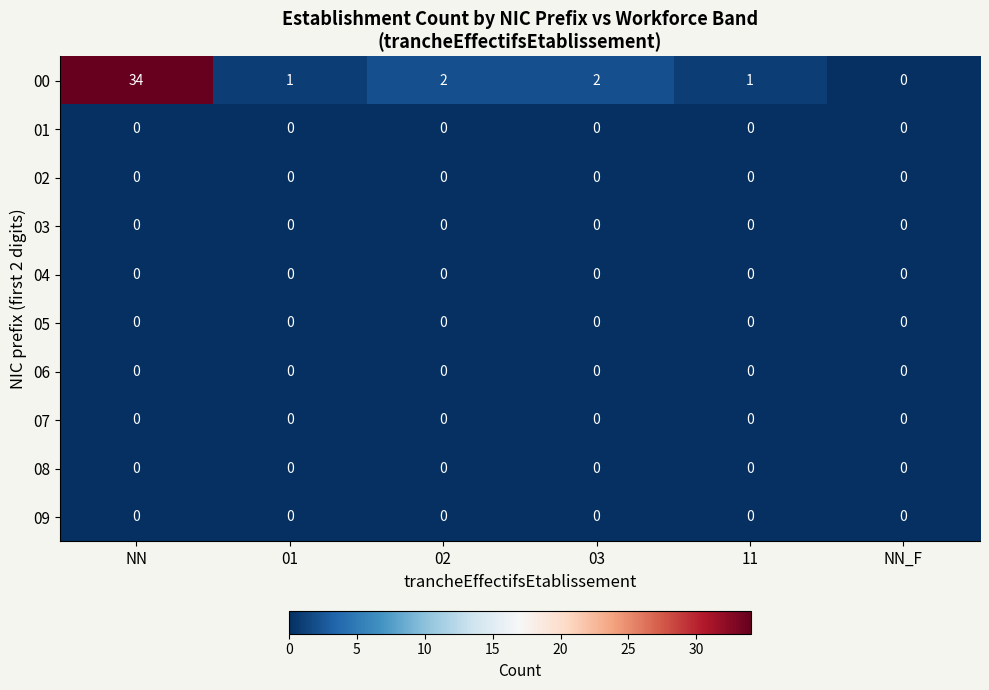

At which category is the sum across all series the highest?

NN